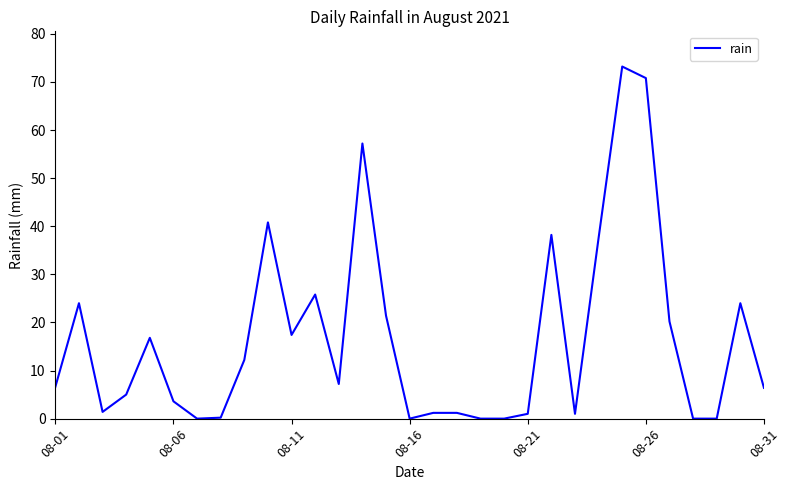

What is the difference between the maximum and minimum values?

73.2